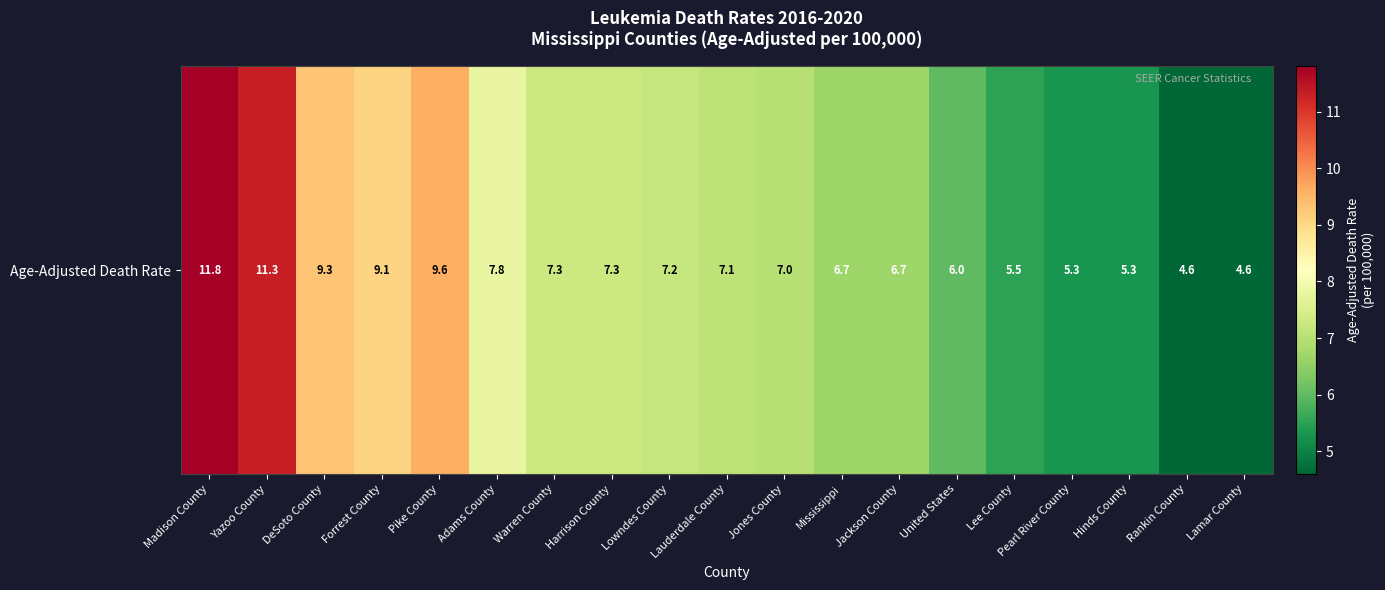

Between Jackson County and Pike County, which is larger?

Pike County